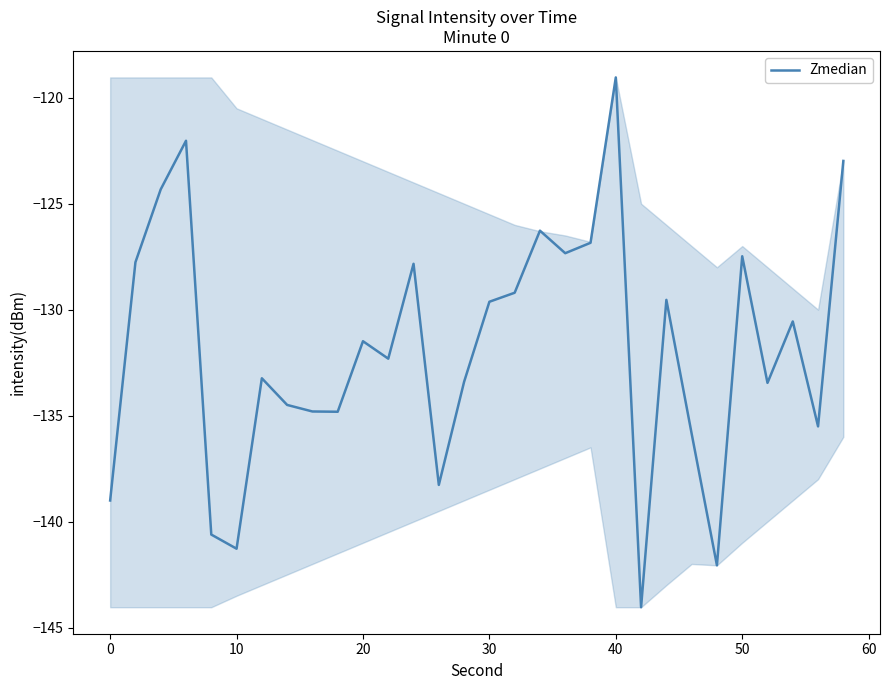

How many interior local valleys (lower than both neighbors) does the data have?

9